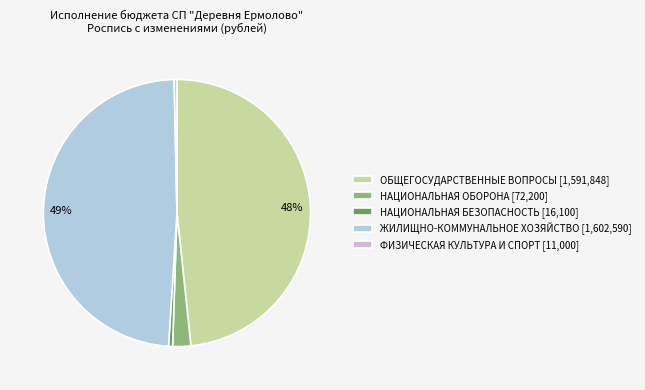

Is there any slice that represents more than half of the pie?

No